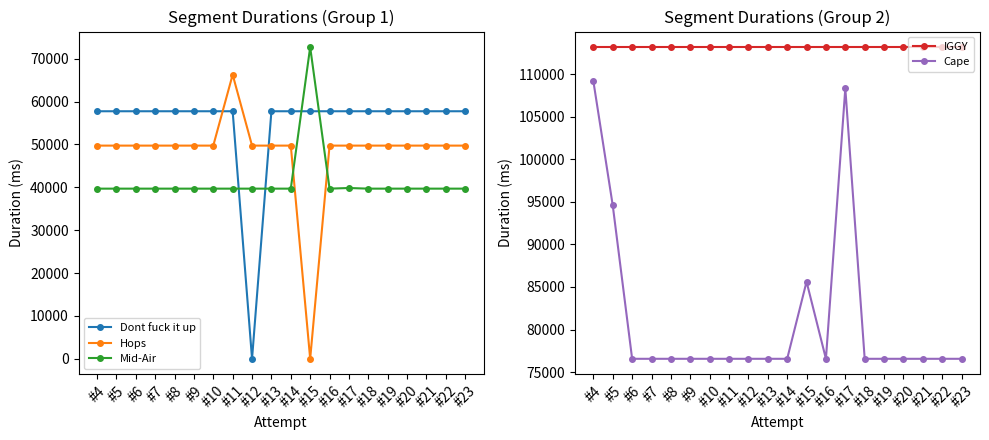

What are all the series names shown in the legend?

Dont fuck it up, Hops, Mid-Air, IGGY, Cape